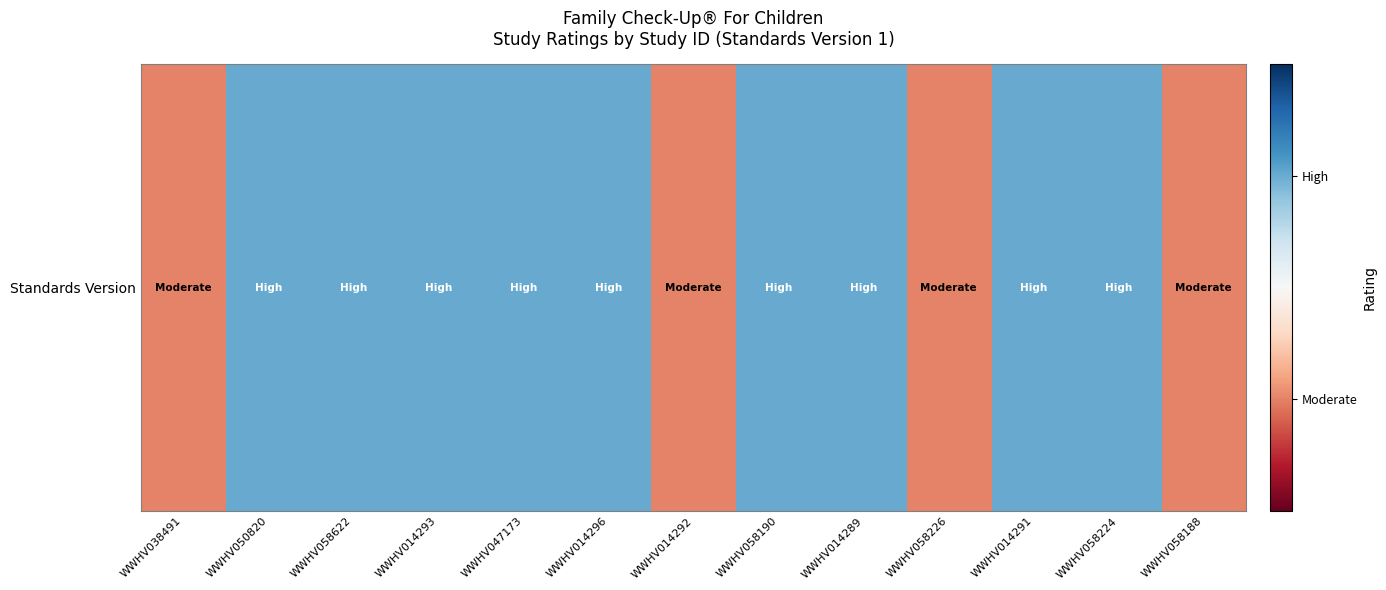

What is the maximum value shown in the chart?

1